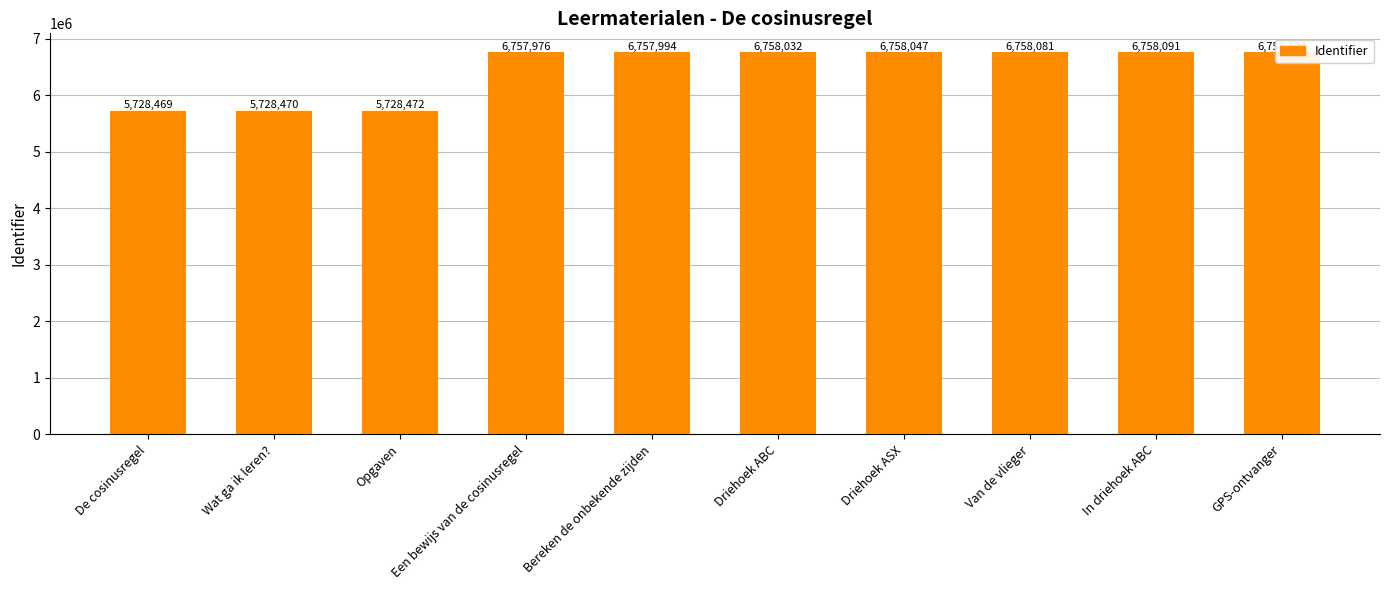

Reading left to right, list all the values displayed in this chart.

De cosinusregel=5728469	Wat ga ik leren?=5728470	Opgaven=5728472	Een bewijs van de cosinusregel=6757976	Bereken de onbekende zijden=6757994	Driehoek ABC=6758032	Driehoek ASX=6758047	Van de vlieger=6758081	In driehoek ABC=6758091	GPS-ontvanger=6758124